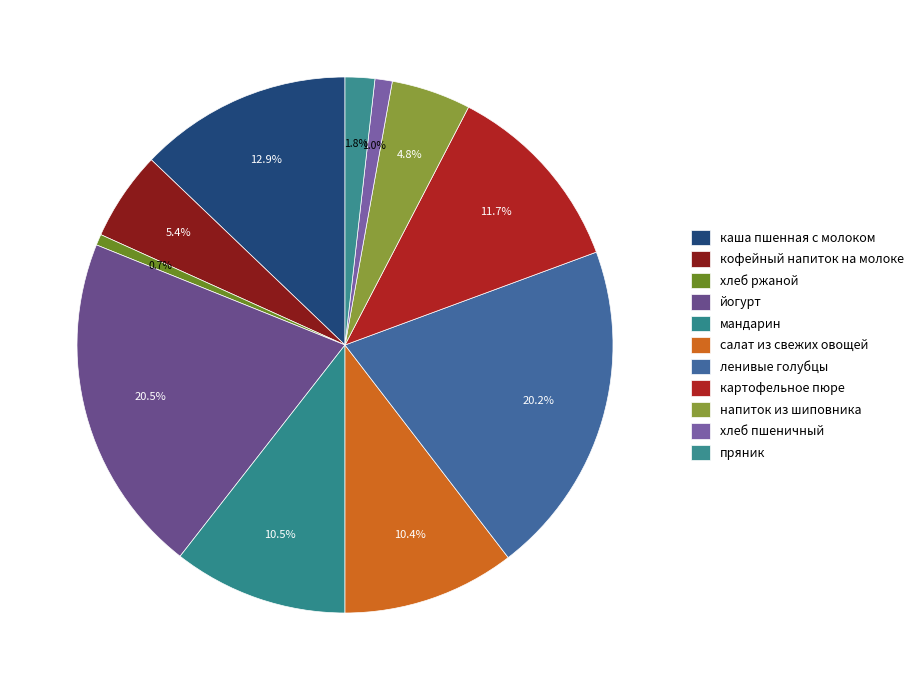

Count the number of slices in the pie.

11